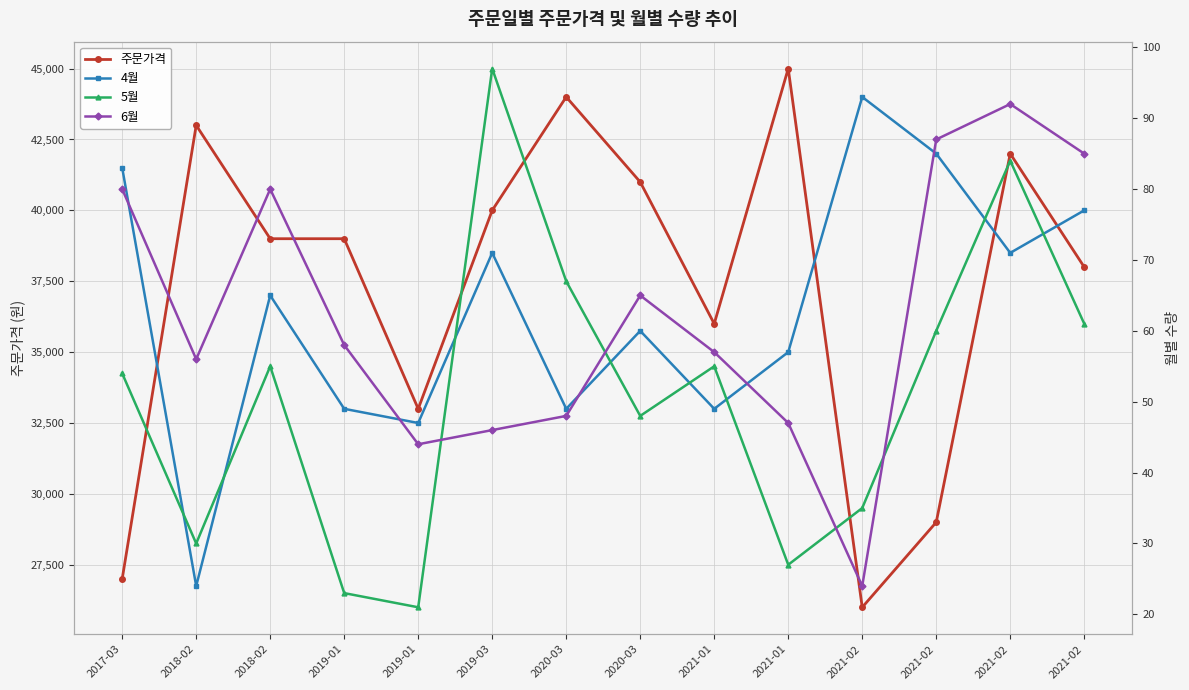

True or false: 4월 and 주문가격 cross at least once.

False